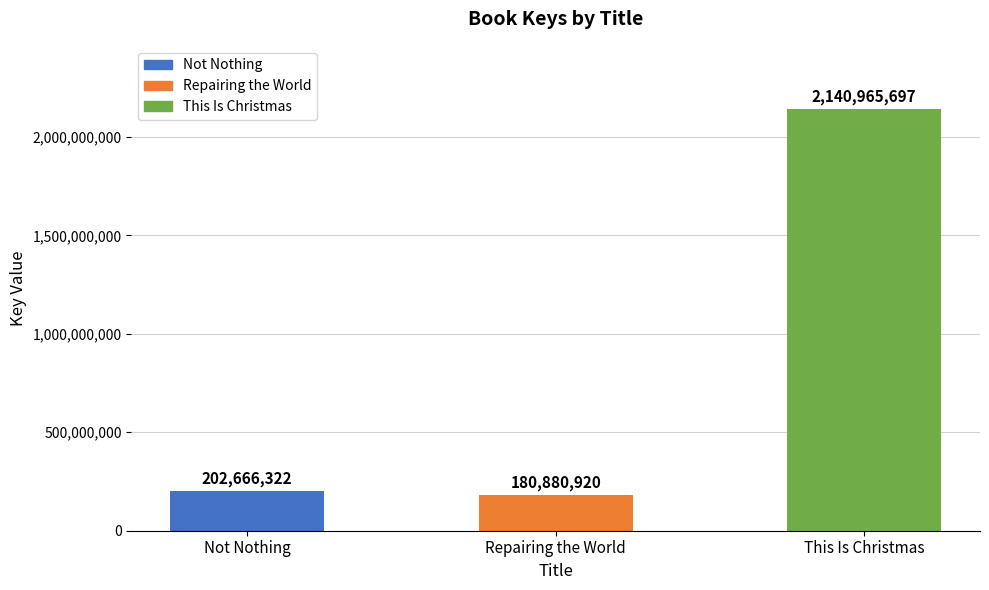

The chart shows a value of 202666322 at Not Nothing. True or false?

True